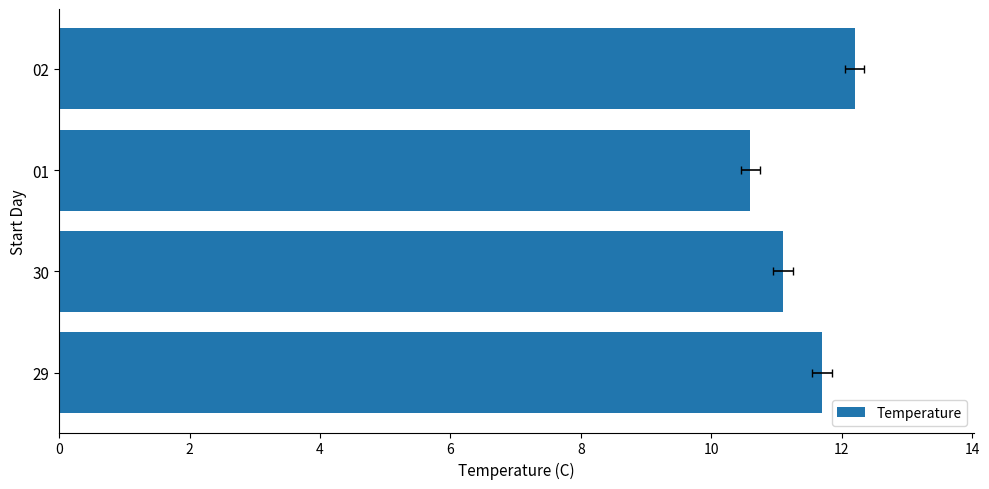

How many bars are there in total?

4